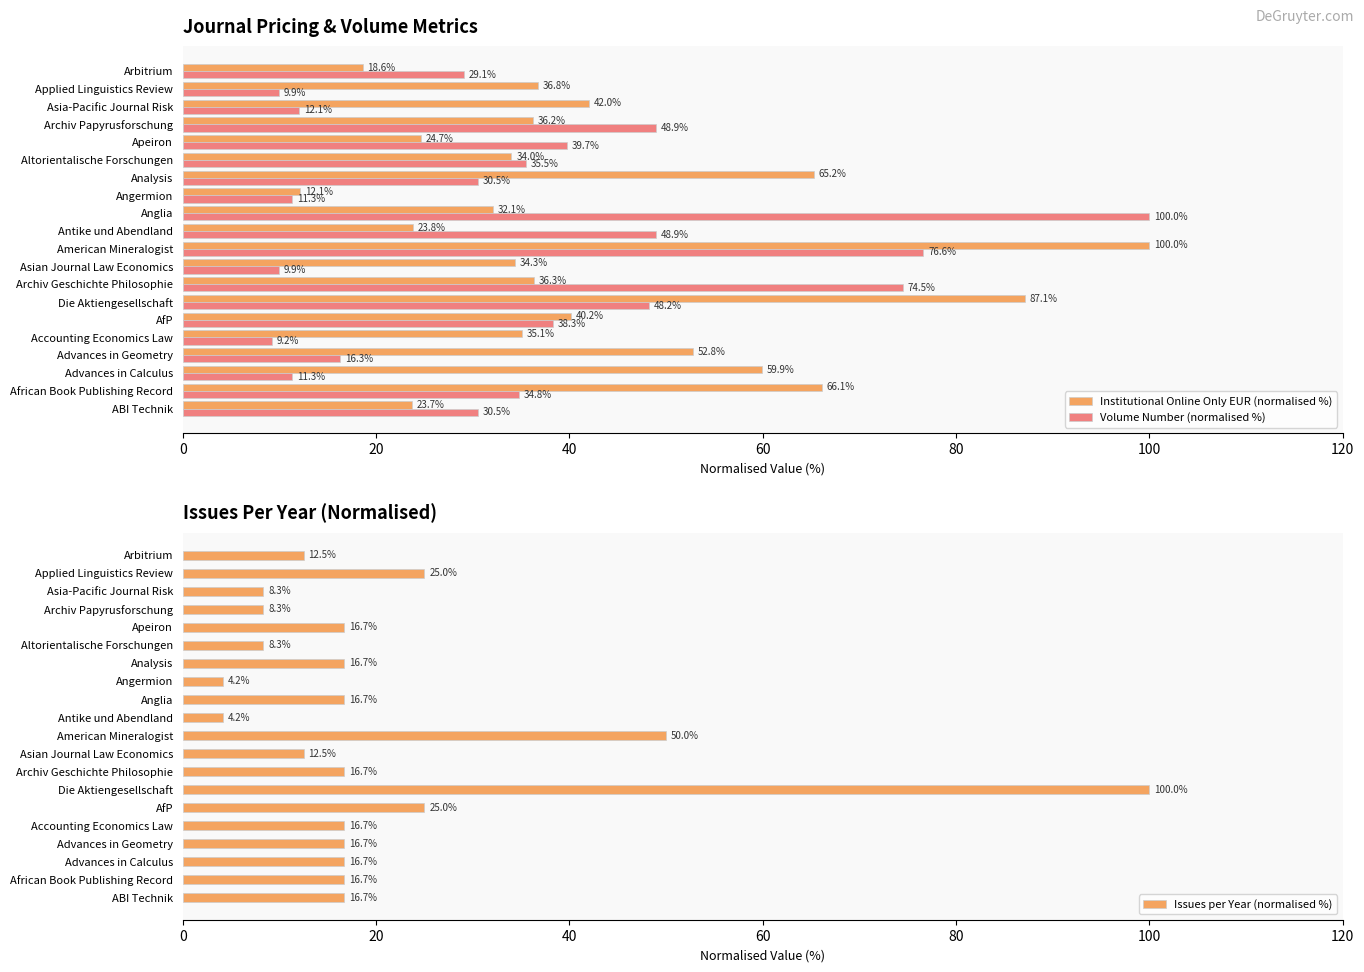

The value of Issues per Year (normalised %) at Arbitrium is 12.5. True or false?

True